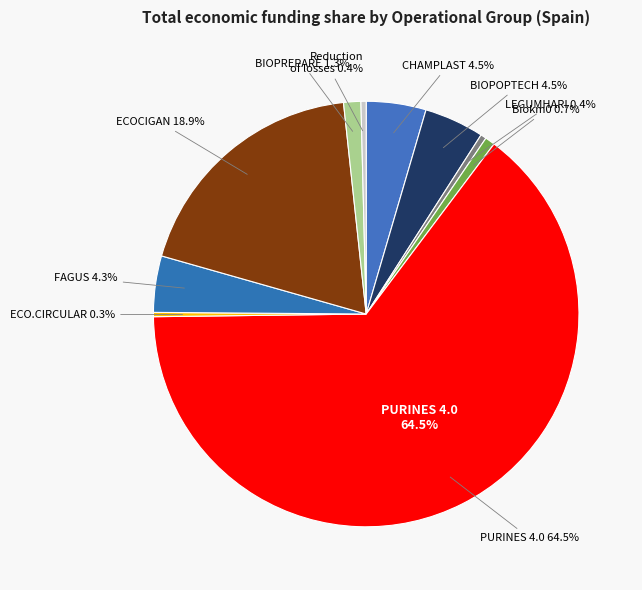

Does PURINES 4.0 account for over 50% of the chart?

Yes